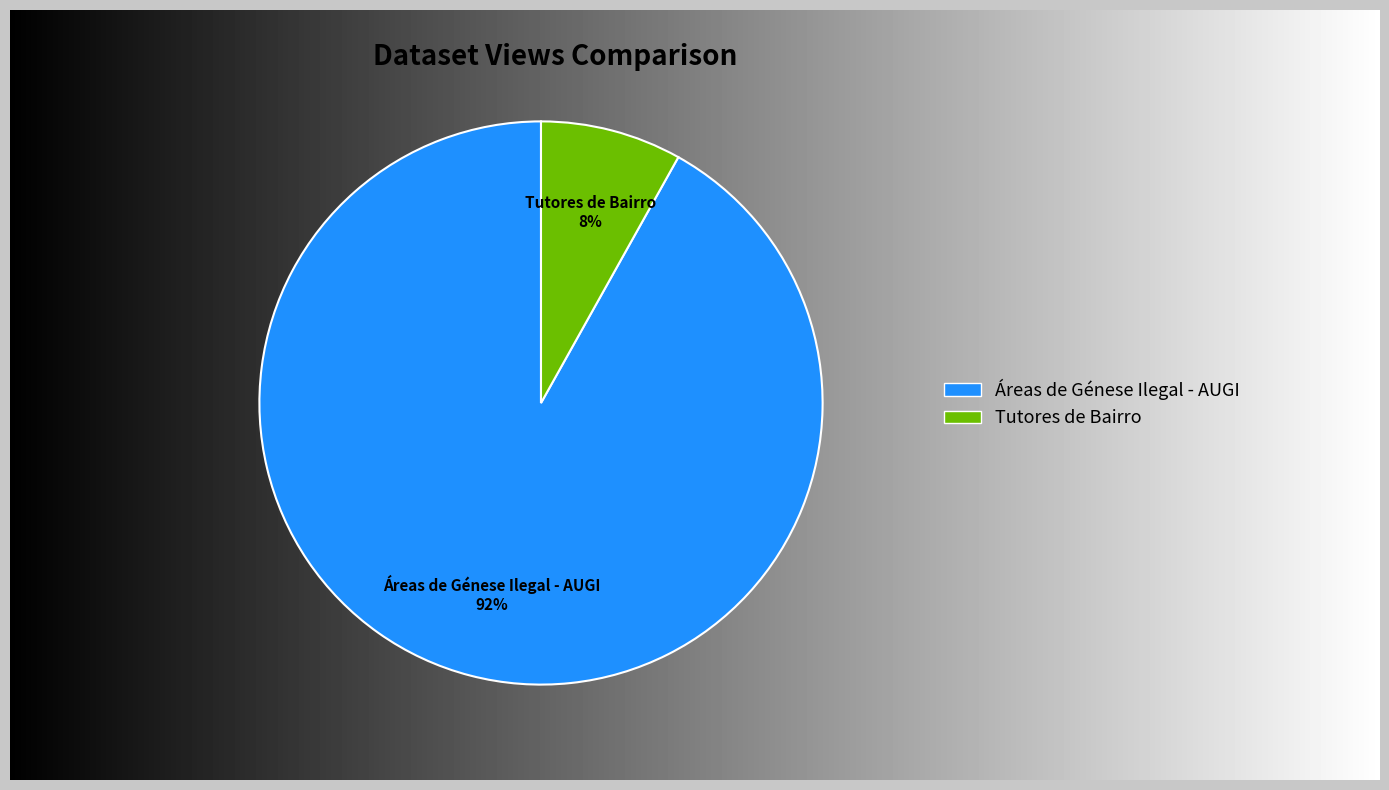

True or false: Tutores de Bairro accounts for 16% of the total.

False